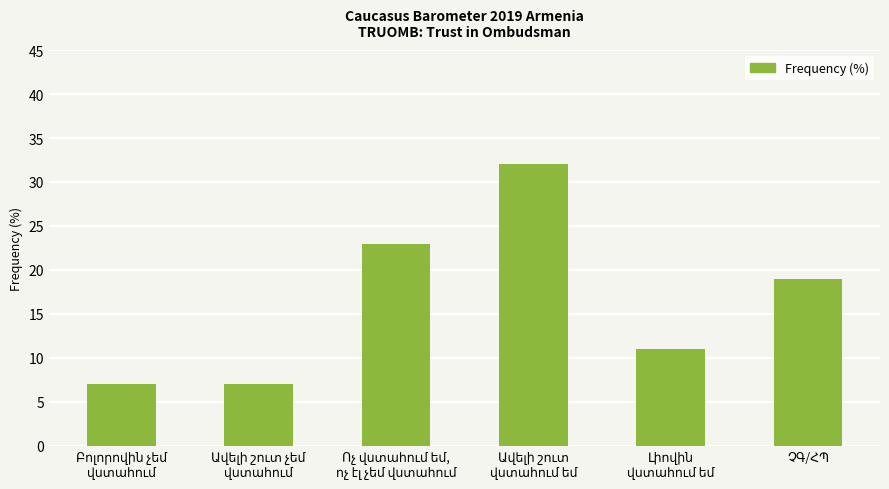

What is the smallest value displayed?

7